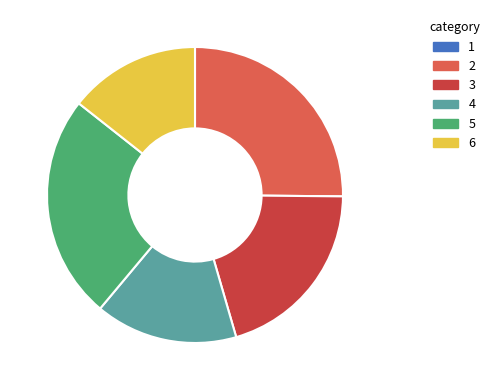

Is there any slice that represents more than half of the pie?

No